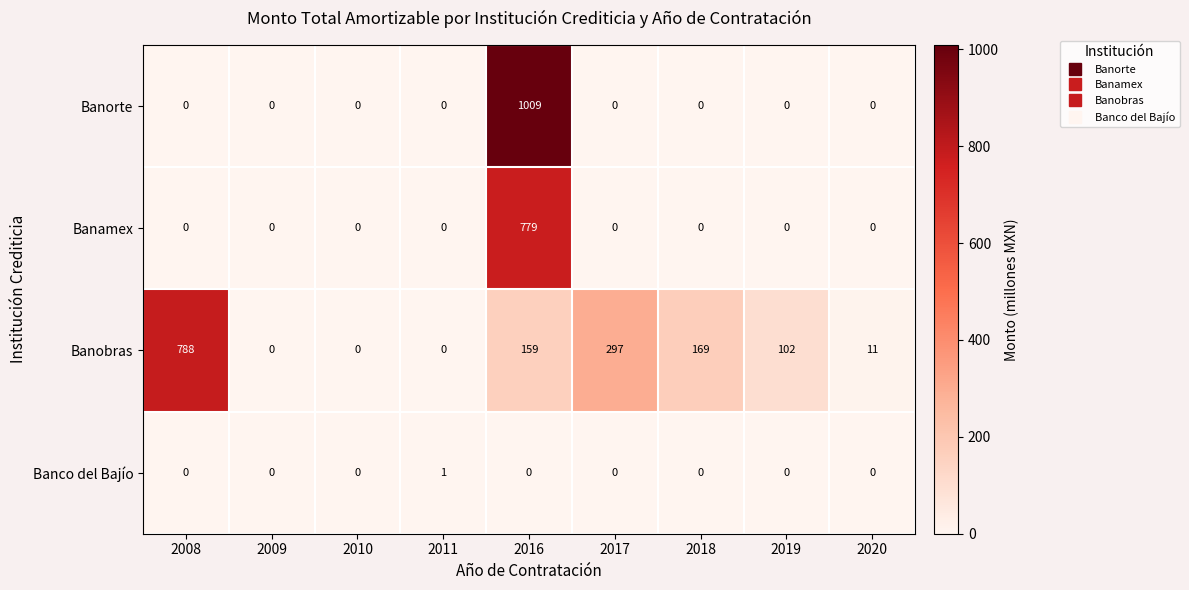

What value does the Banorte series have at 2016, to the nearest 50?

1000